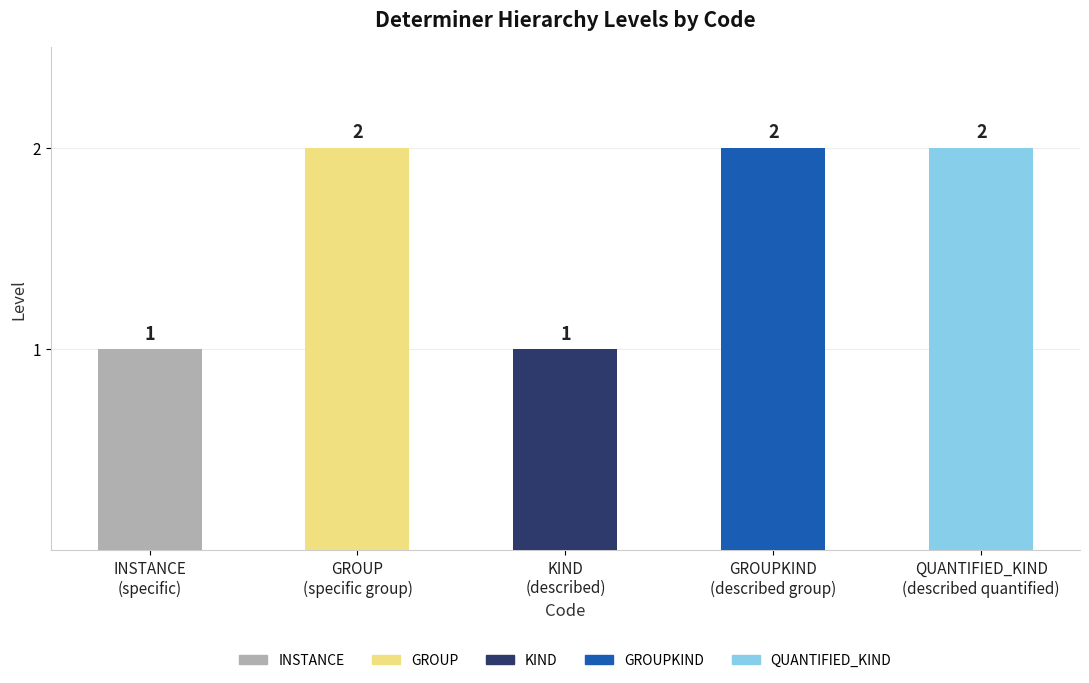

What is the average value?

2